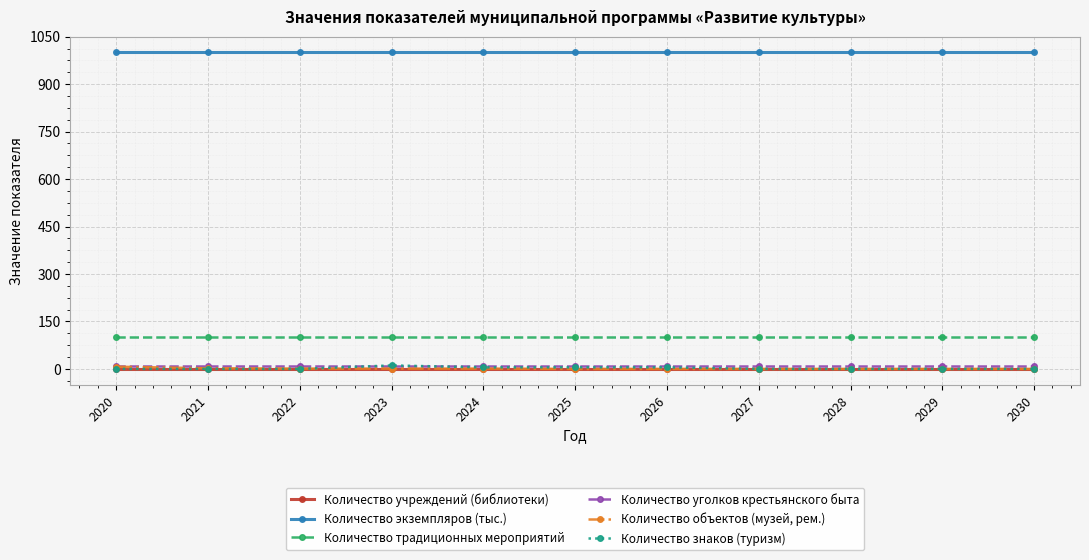

How many lines are shown in the chart?

6